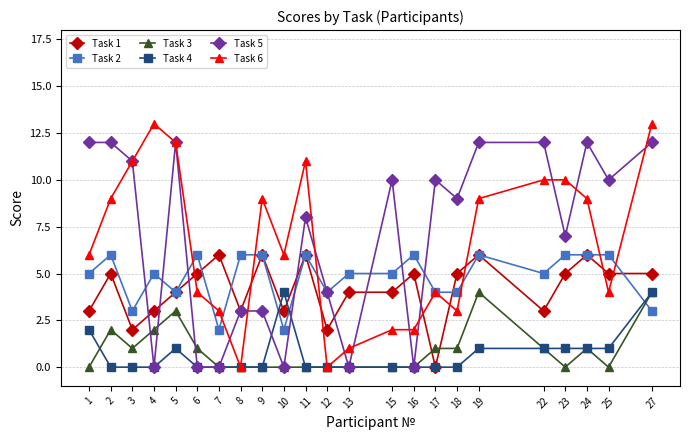

Reading right to left, list all the values displayed in this chart.

Task 1: 27=5	25=5	24=6	23=5	22=3	19=6	18=5	17=0	16=5	15=4	13=4	12=2	11=6	10=3	9=6	8=3	7=6	6=5	5=4	4=3	3=2	2=5	1=3
Task 2: 27=3	25=6	24=6	23=6	22=5	19=6	18=4	17=4	16=6	15=5	13=5	12=4	11=6	10=2	9=6	8=6	7=2	6=6	5=4	4=5	3=3	2=6	1=5
Task 3: 27=4	25=0	24=1	23=0	22=1	19=4	18=1	17=1	16=0	15=0	13=0	12=0	11=0	10=0	9=0	8=0	7=0	6=1	5=3	4=2	3=1	2=2	1=0
Task 4: 27=4	25=1	24=1	23=1	22=1	19=1	18=0	17=0	16=0	15=0	13=0	12=0	11=0	10=4	9=0	8=0	7=0	6=0	5=1	4=0	3=0	2=0	1=2
Task 5: 27=12	25=10	24=12	23=7	22=12	19=12	18=9	17=10	16=0	15=10	13=0	12=4	11=8	10=0	9=3	8=3	7=0	6=0	5=12	4=0	3=11	2=12	1=12
Task 6: 27=13	25=4	24=9	23=10	22=10	19=9	18=3	17=4	16=2	15=2	13=1	12=0	11=11	10=6	9=9	8=0	7=3	6=4	5=12	4=13	3=11	2=9	1=6